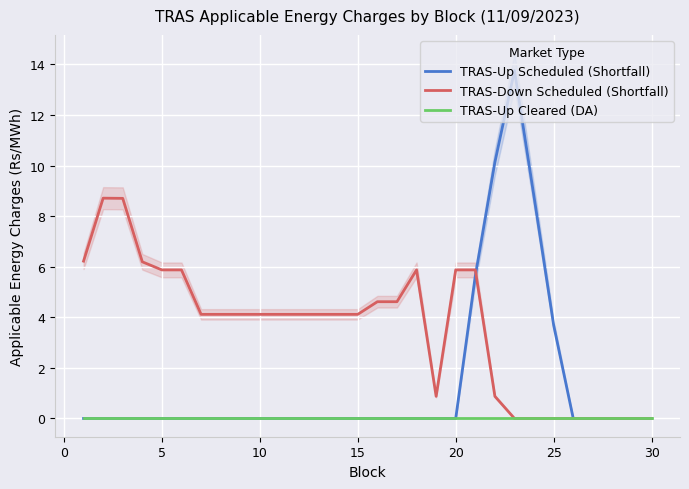

What is the highest value of the TRAS-Down Scheduled (Shortfall) series?

8.7